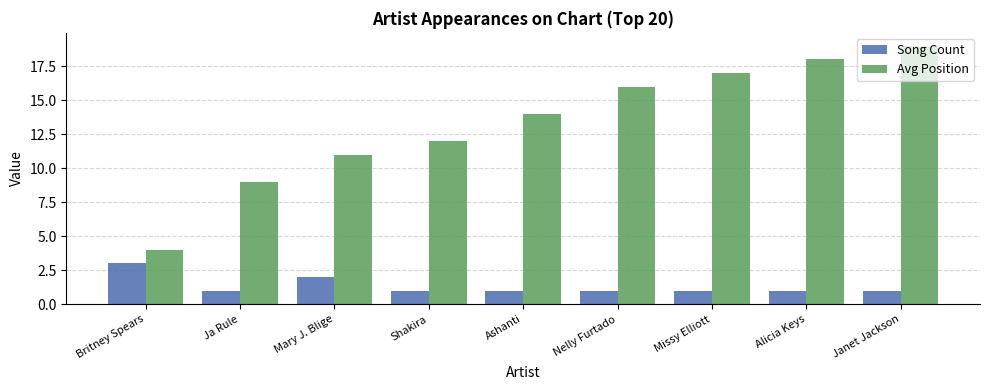

Between Ja Rule and Ashanti, which series saw the biggest shift?

Avg Position